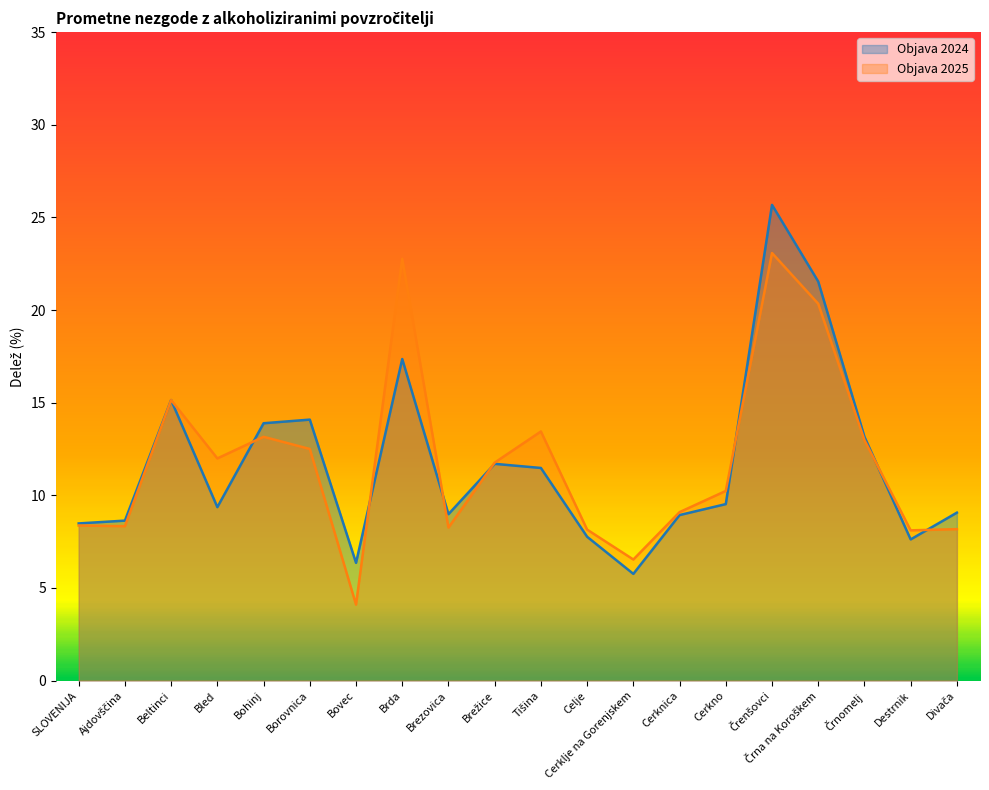

At how many categories does at least one series exceed 19?

3